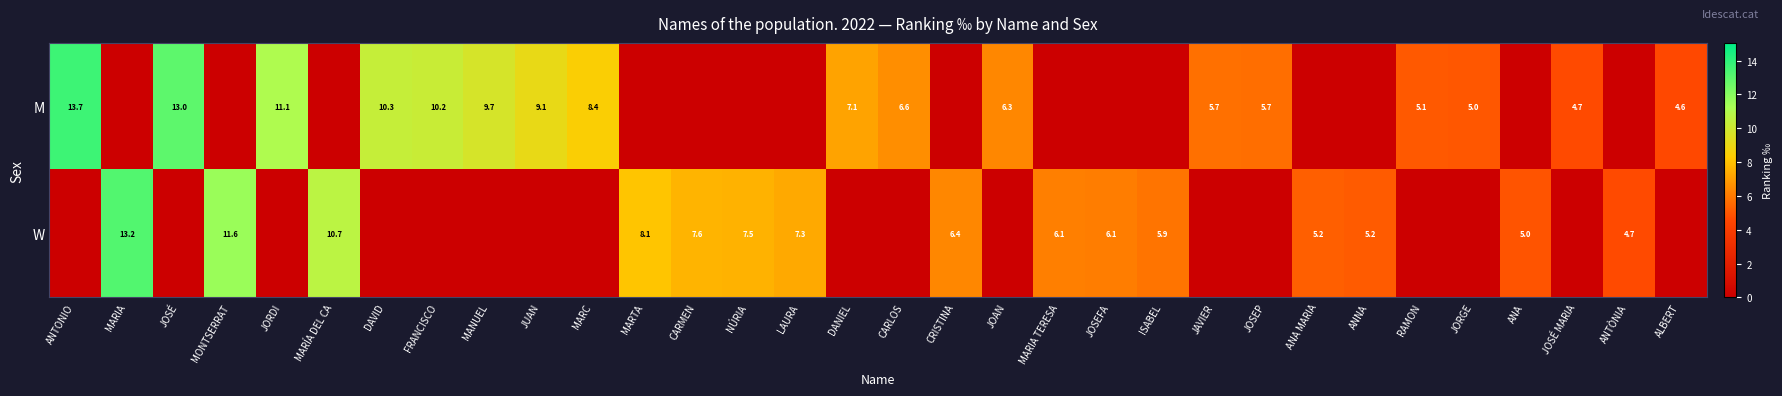

At which category is the sum across all series the highest?

ANTONIO